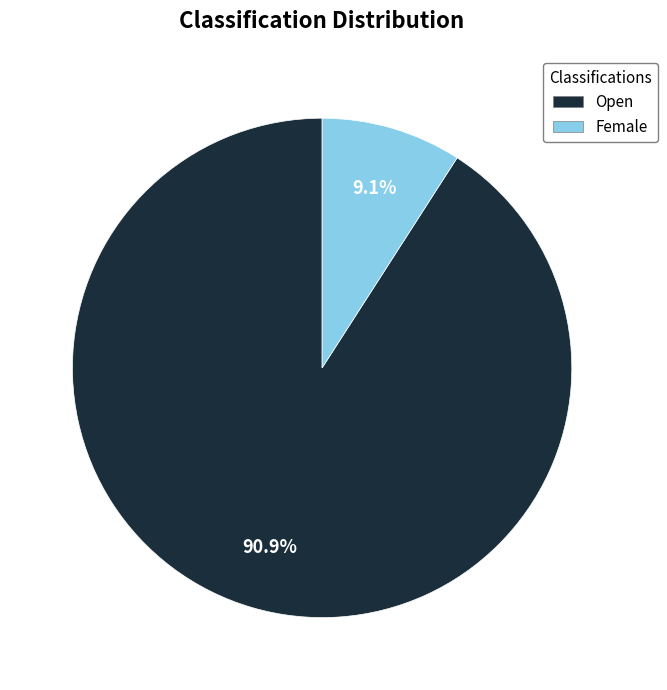

What is the largest slice in the pie chart?

Open